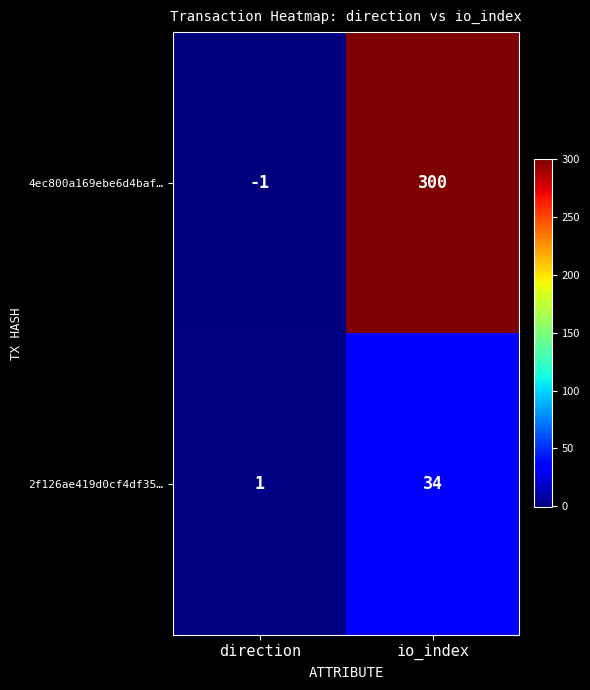

Read the 4ec800a169ebe6d4baf… value at io_index, to the nearest 5.

300